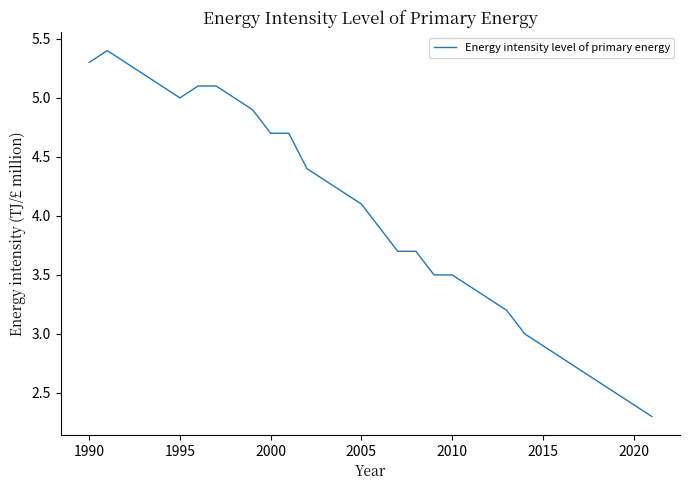

What is the maximum value shown in the chart?

5.4